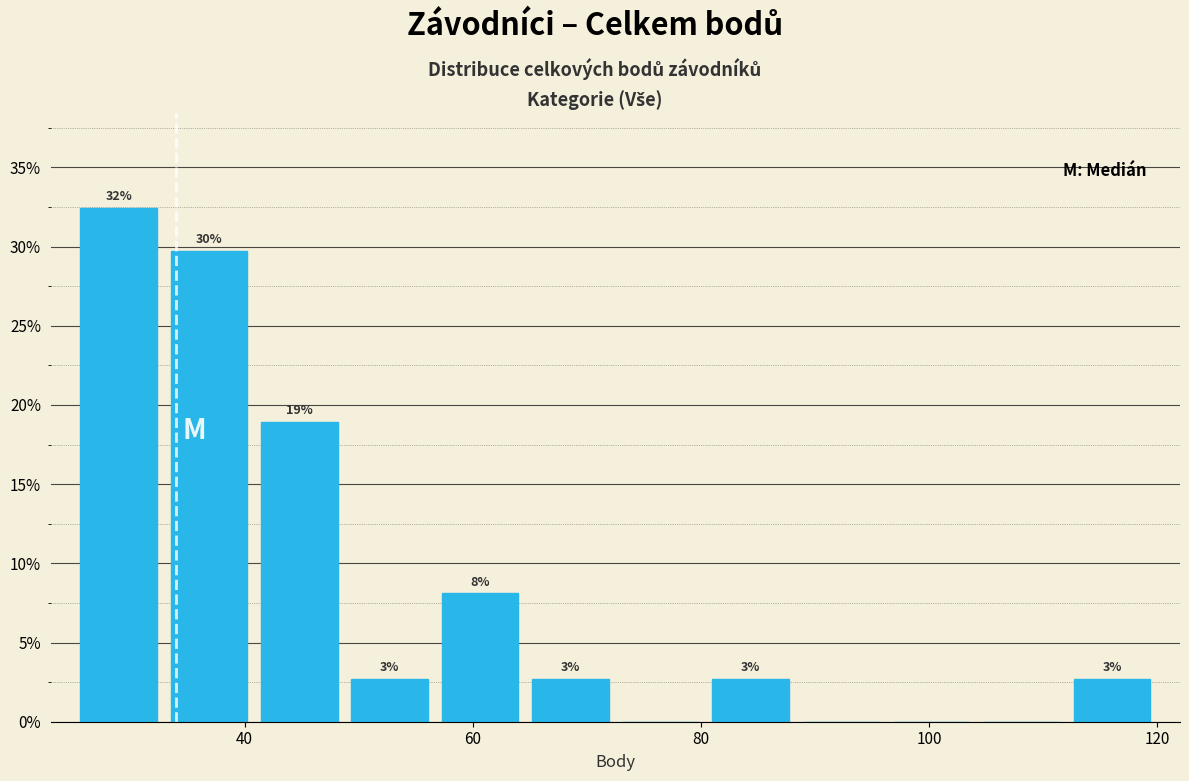

Around what value on the x-axis is the tallest bar? Give the approximate position of its centre, as read against the axis.

28